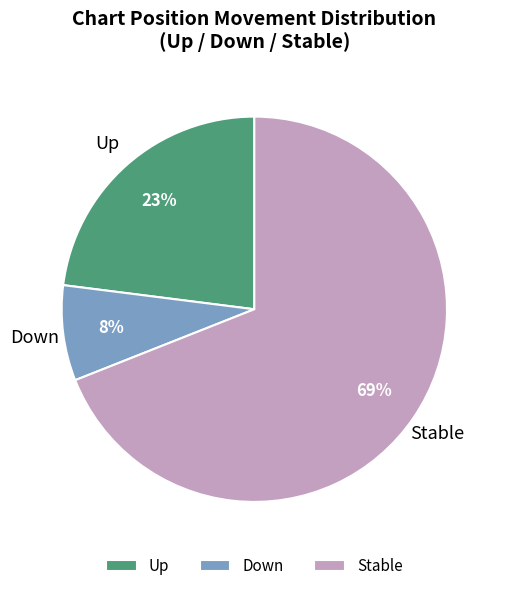

To the nearest percent, what is the average slice percentage?

33%